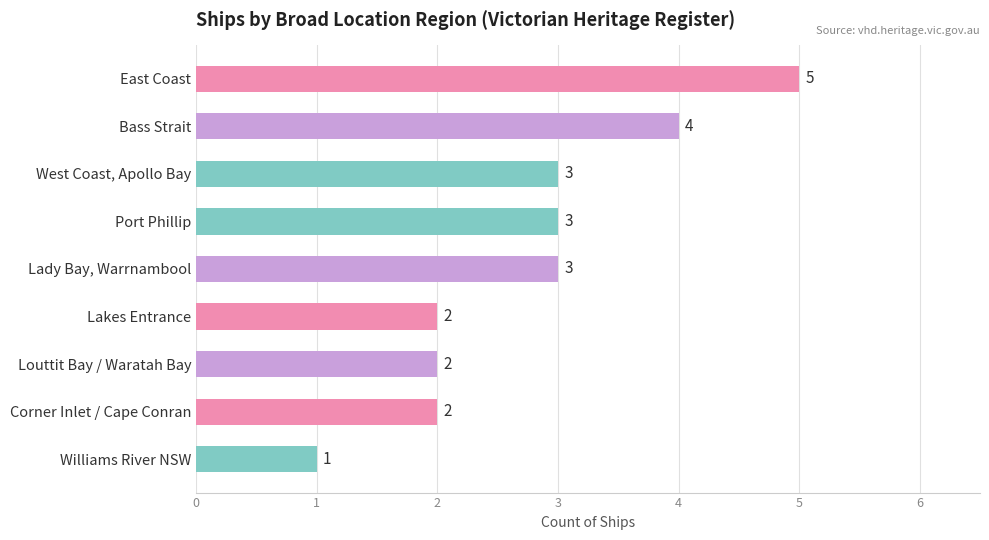

What value does the data have at Port Phillip?

3